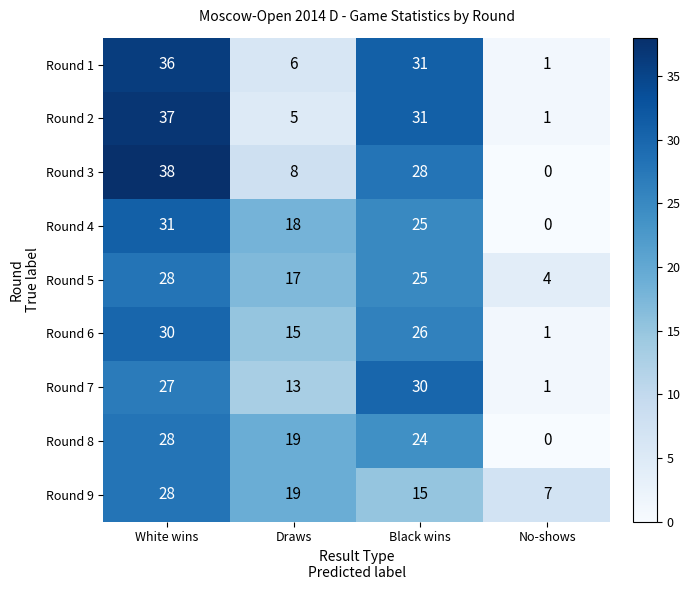

Which category has the highest value in the Round 7 series?

Black wins